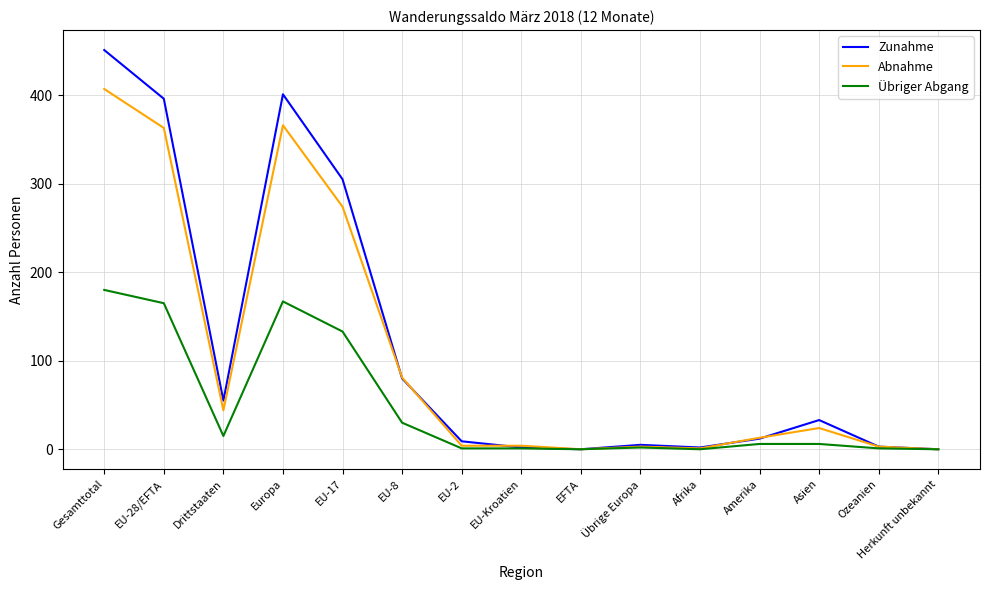

What is the maximum value for Zunahme?

451